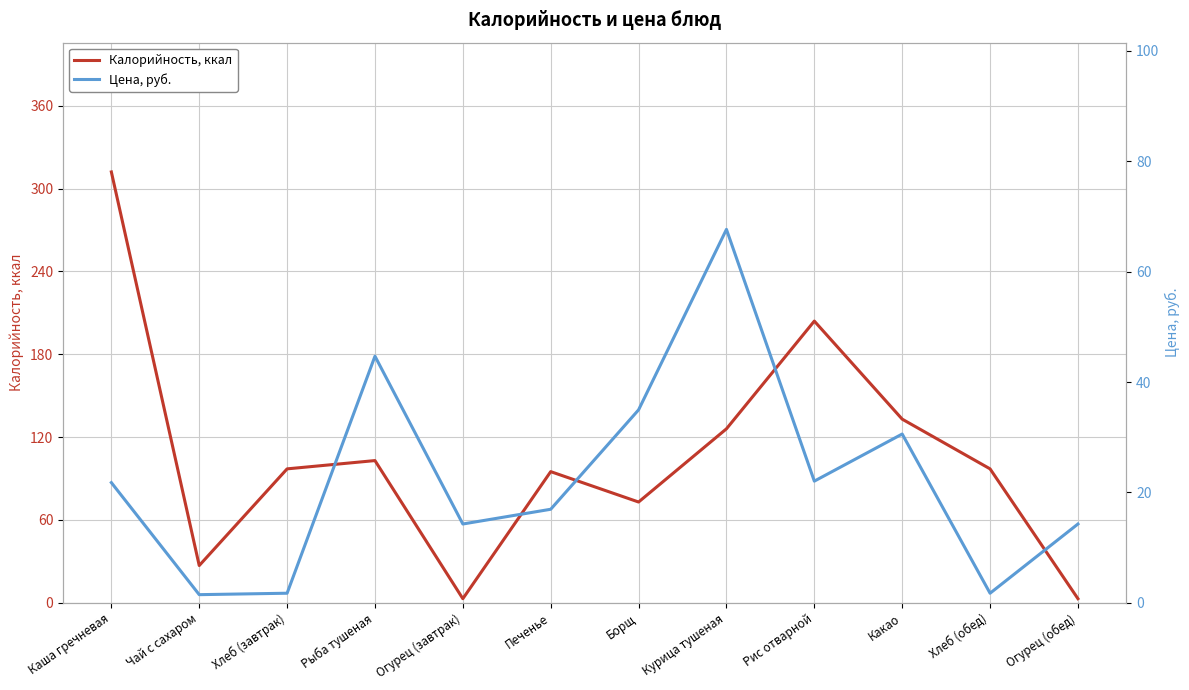

True or false: Калорийность, ккал has a value of 213.9 at Какао.

False